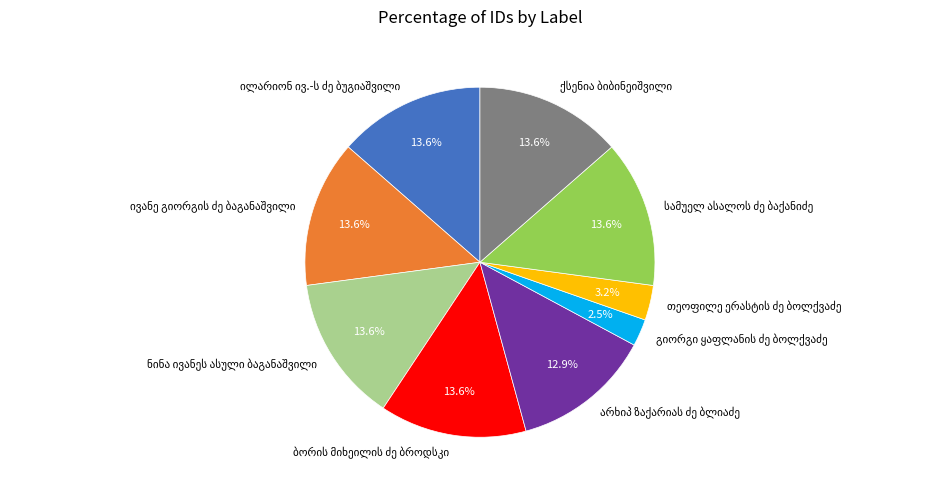

Does any single category account for the majority?

No